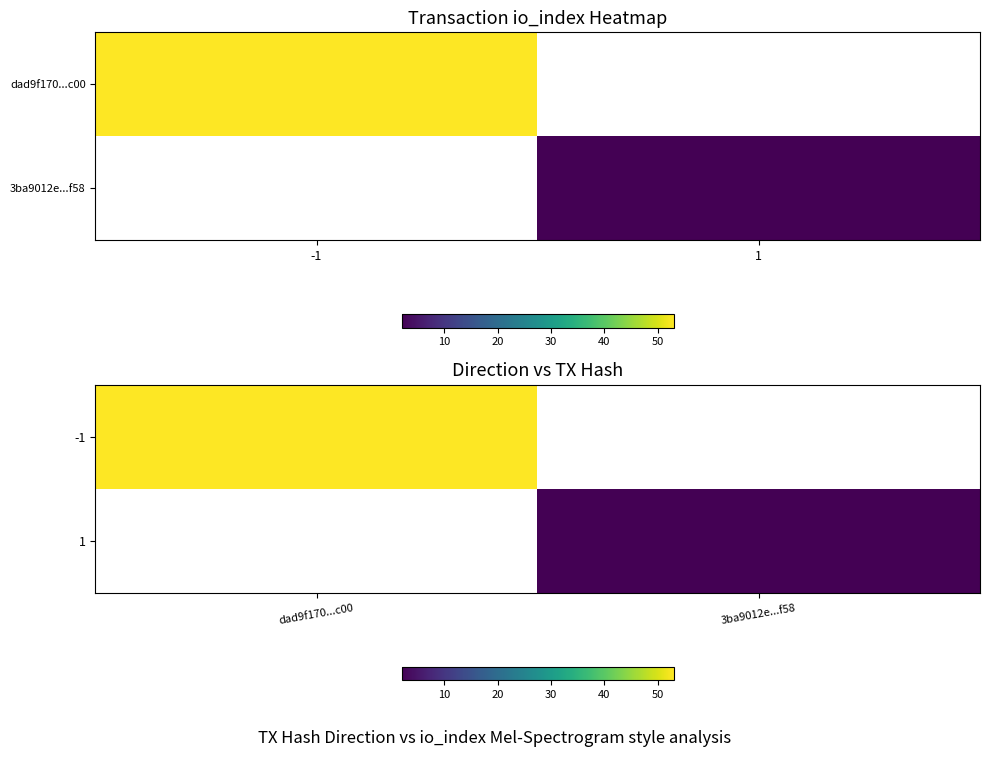

What is the greatest value displayed?

53.0